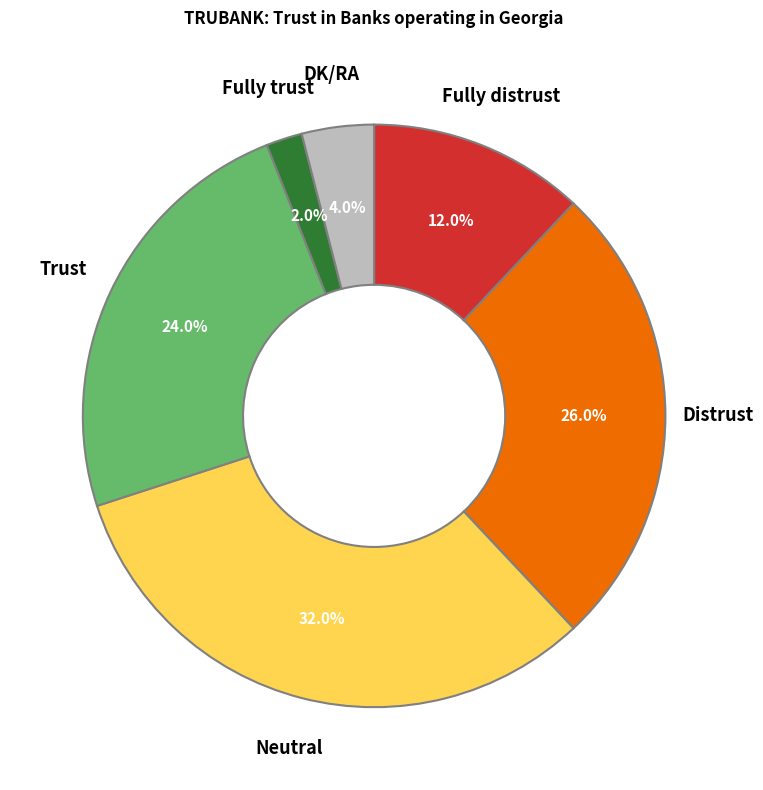

Does DK/RA account for over 50% of the chart?

No